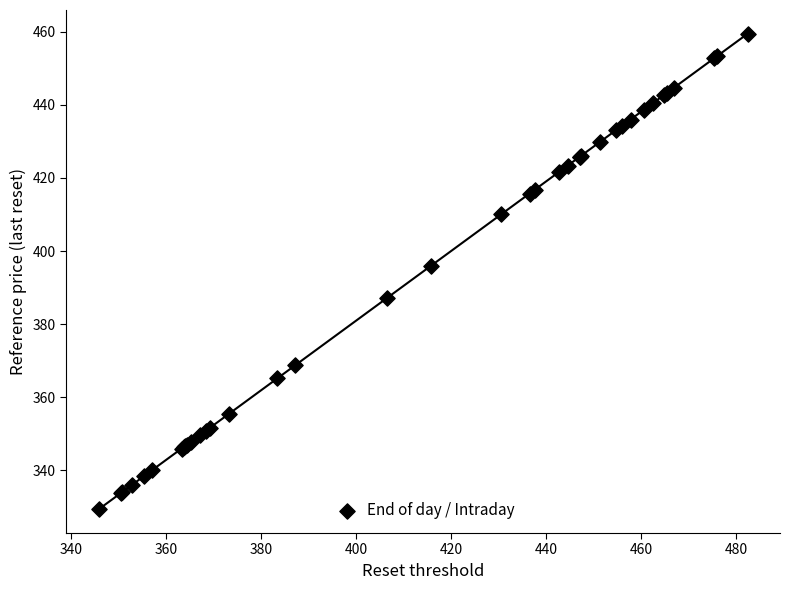

What Y value in the scatter plot is closest to 394?

395.9